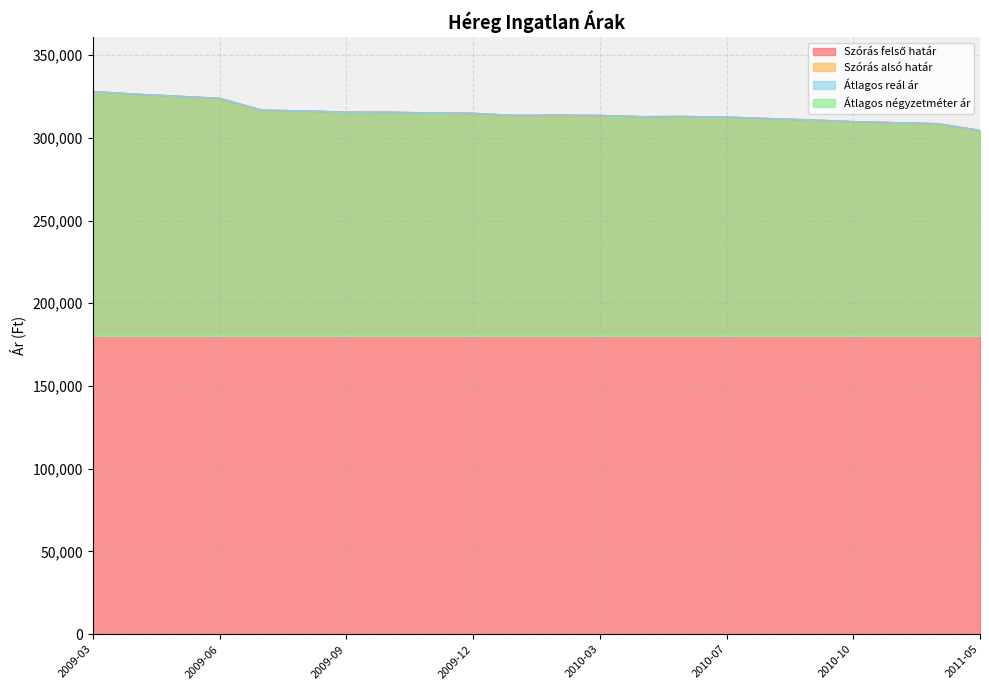

True or false: Átlagos négyzetméter ár (vonal) and Szórás felső határ (vonal) cross at least once.

False